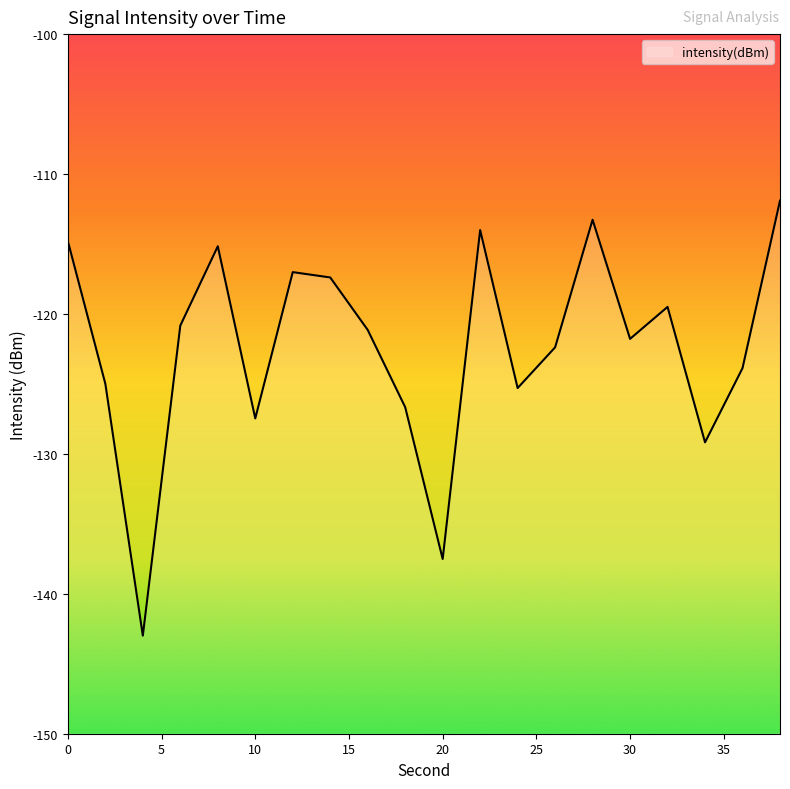

Rank the categories by value from lowest to highest.

4, 20, 34, 10, 18, 24, 2, 36, 26, 30, 16, 6, 32, 14, 12, 8, 0, 22, 28, 38